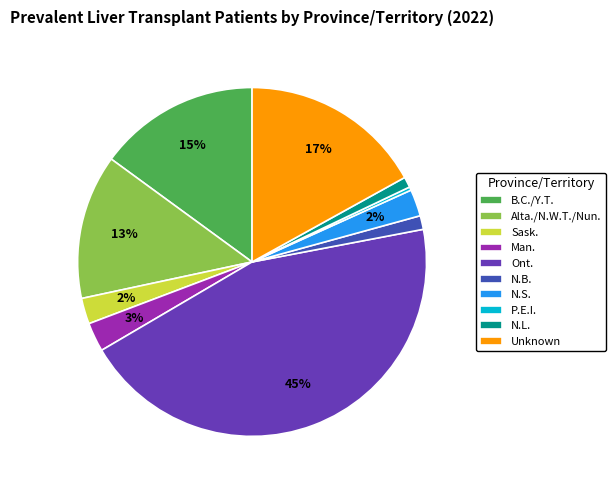

To the nearest percent, what is the difference between the Unknown and N.B. slice percentages?

16%